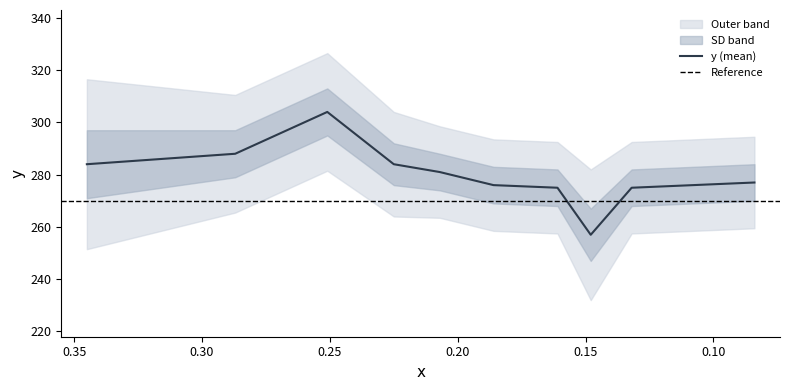

What is the greatest value displayed?

304